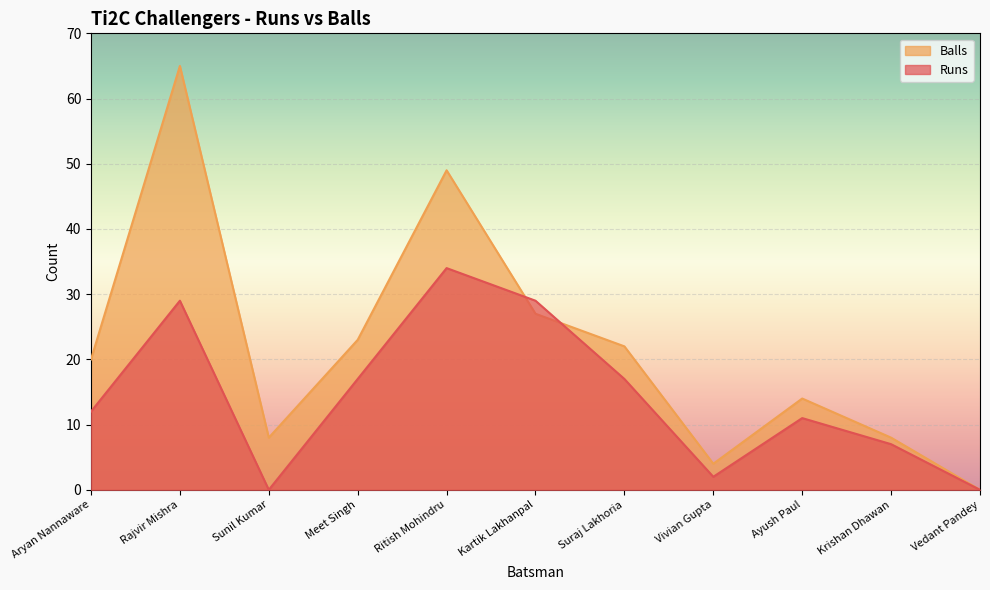

At how many categories does at least one series exceed 4?

9